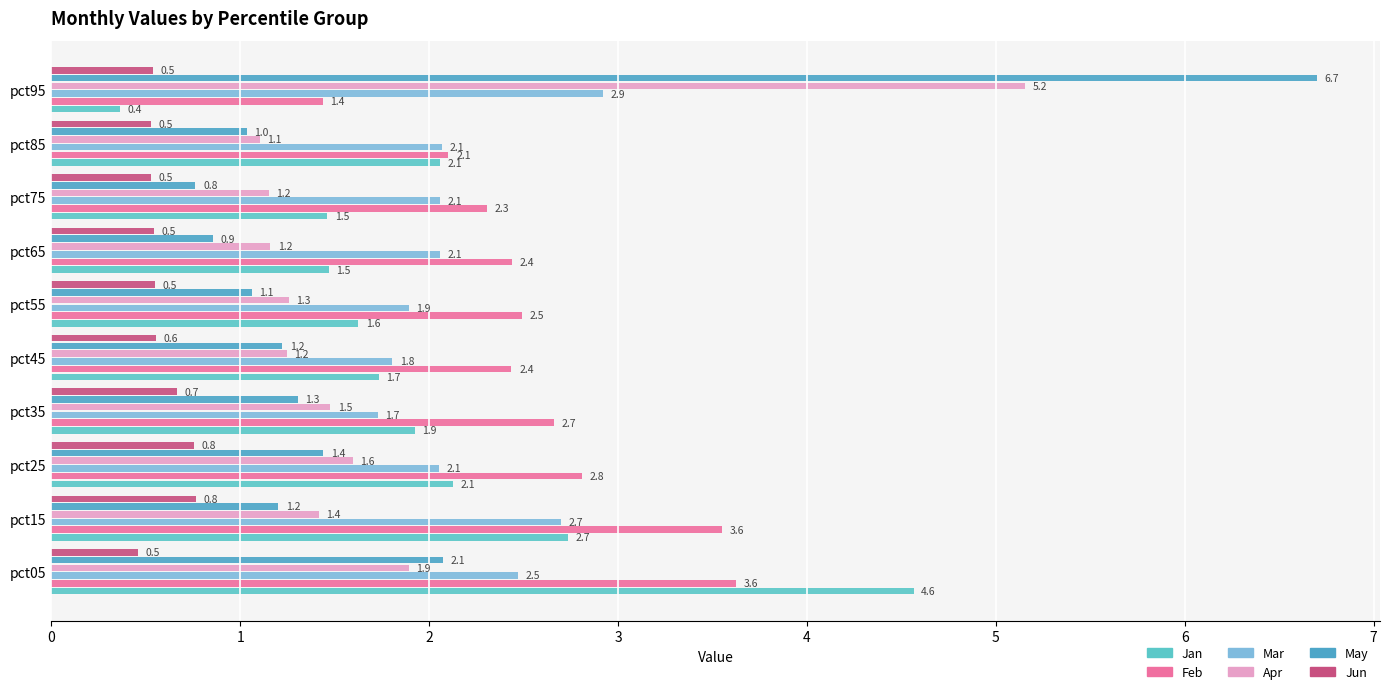

Reading left to right, transcribe all the data shown in this chart.

Jan: 0=4.6	1=2.7	2=2.1	3=1.9	4=1.7	5=1.6	6=1.5	7=1.5	8=2.1	9=0.4
Feb: 0=3.6	1=3.6	2=2.8	3=2.7	4=2.4	5=2.5	6=2.4	7=2.3	8=2.1	9=1.4
Mar: 0=2.5	1=2.7	2=2.1	3=1.7	4=1.8	5=1.9	6=2.1	7=2.1	8=2.1	9=2.9
Apr: 0=1.9	1=1.4	2=1.6	3=1.5	4=1.2	5=1.3	6=1.2	7=1.2	8=1.1	9=5.2
May: 0=2.1	1=1.2	2=1.4	3=1.3	4=1.2	5=1.1	6=0.9	7=0.8	8=1.0	9=6.7
Jun: 0=0.5	1=0.8	2=0.8	3=0.7	4=0.6	5=0.5	6=0.5	7=0.5	8=0.5	9=0.5